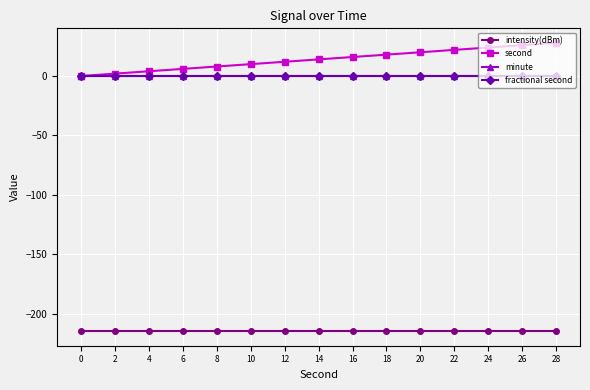

Does the chart have visible grid lines?

Yes